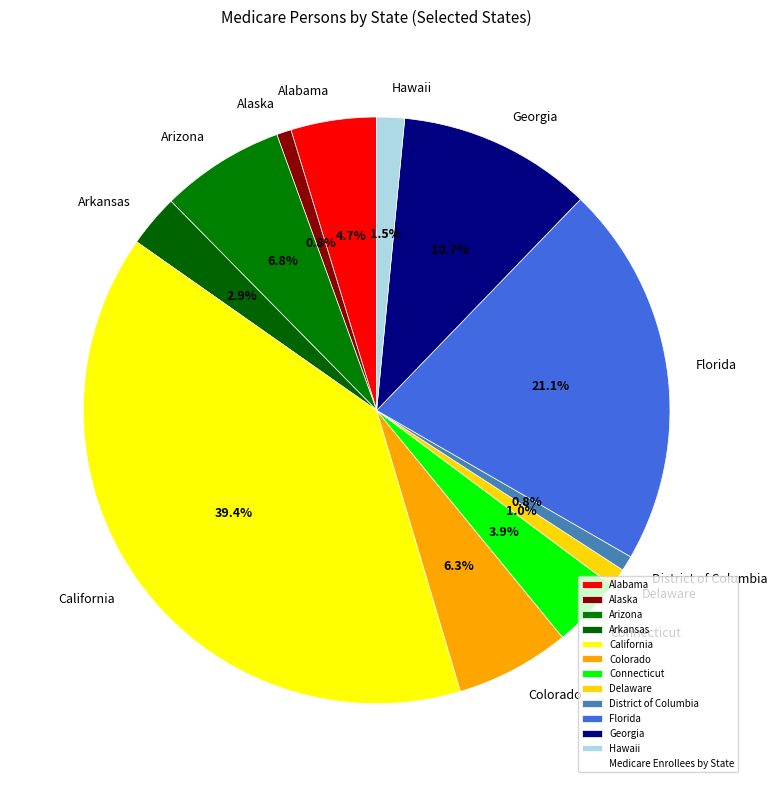

True or false: Alaska accounts for 1% of the total.

True